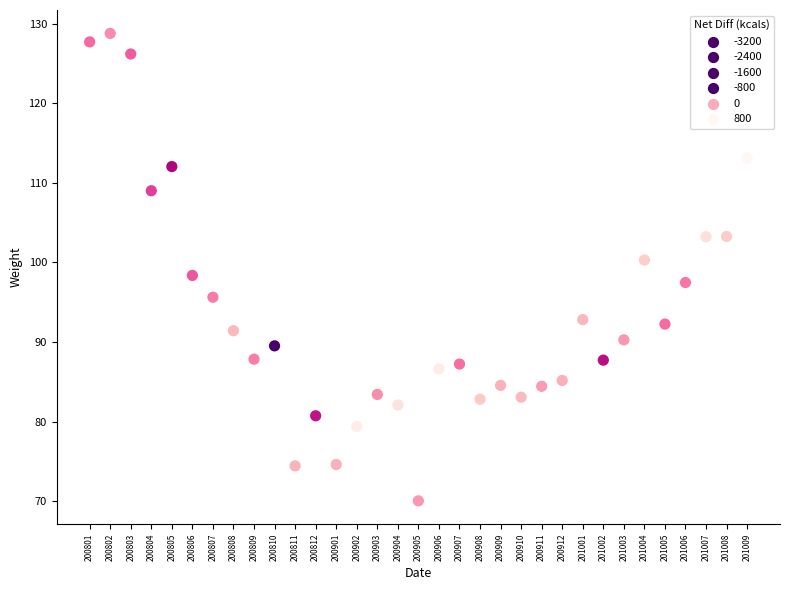

What is the range of Y values (max minus min)?

58.7